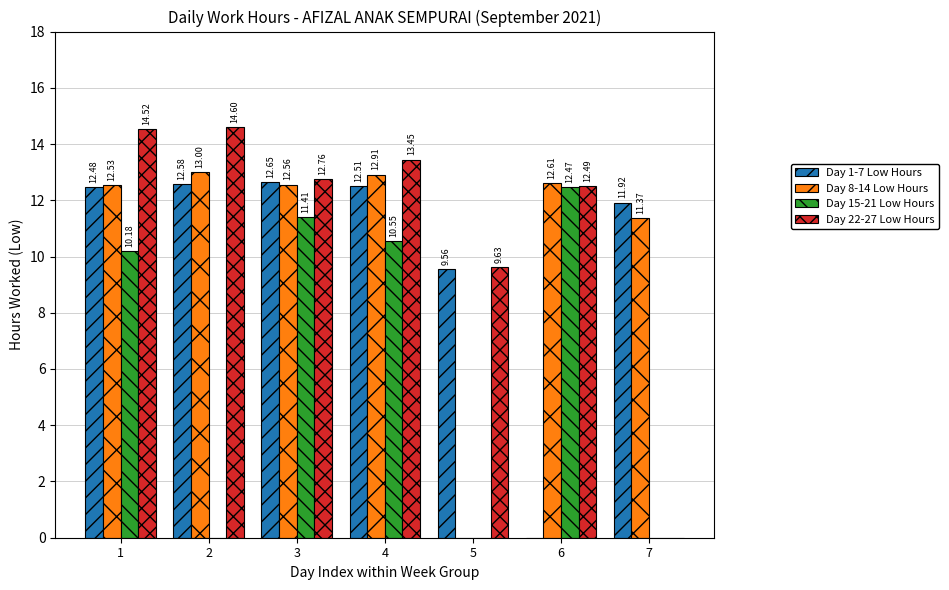

Which series has the largest total across all categories?

Day 22-27 Low Hours